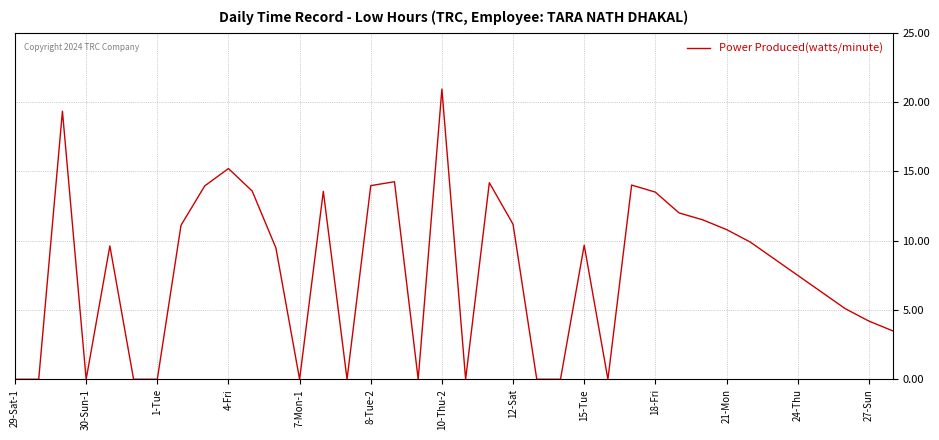

What is the difference between the maximum and minimum values?

20.9